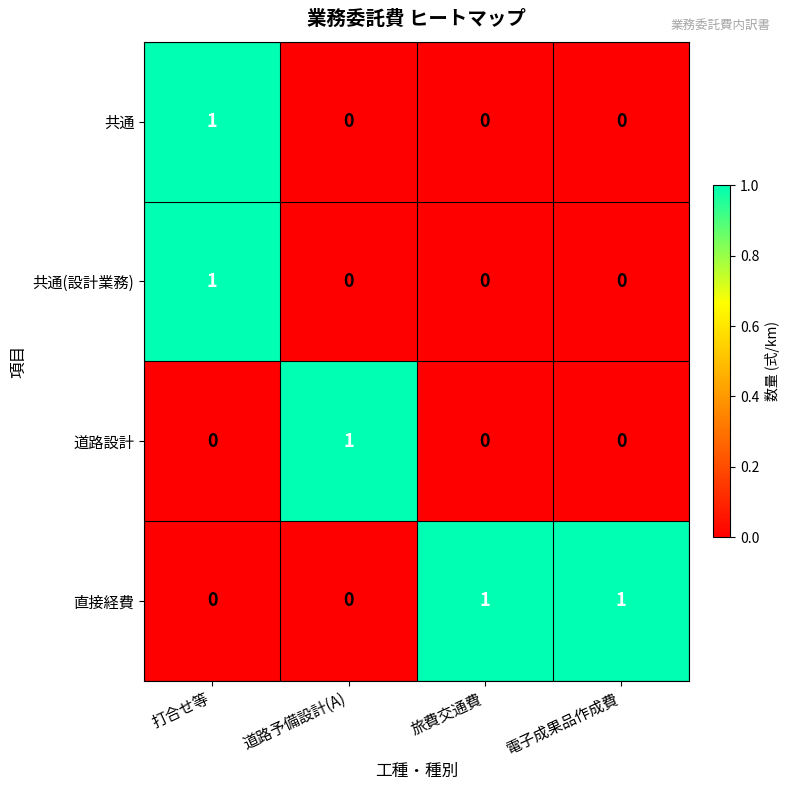

True or false: 共通(設計業務) has a value of 1 at 旅費交通費.

False